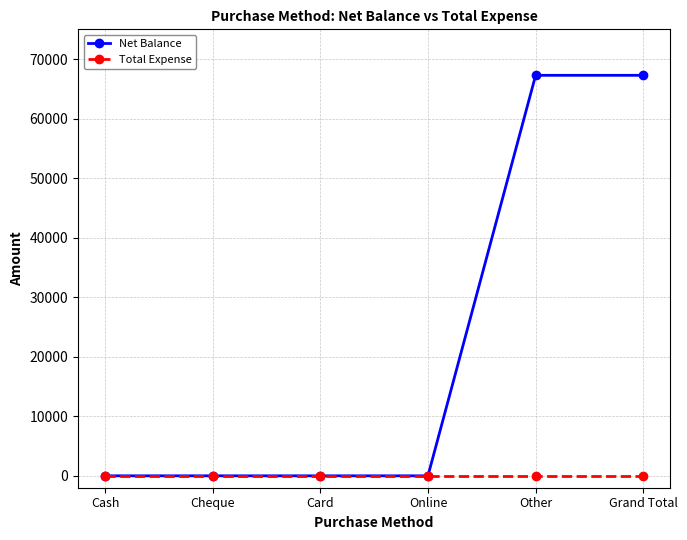

True or false: Net Balance has a value of 67277 at Other.

True